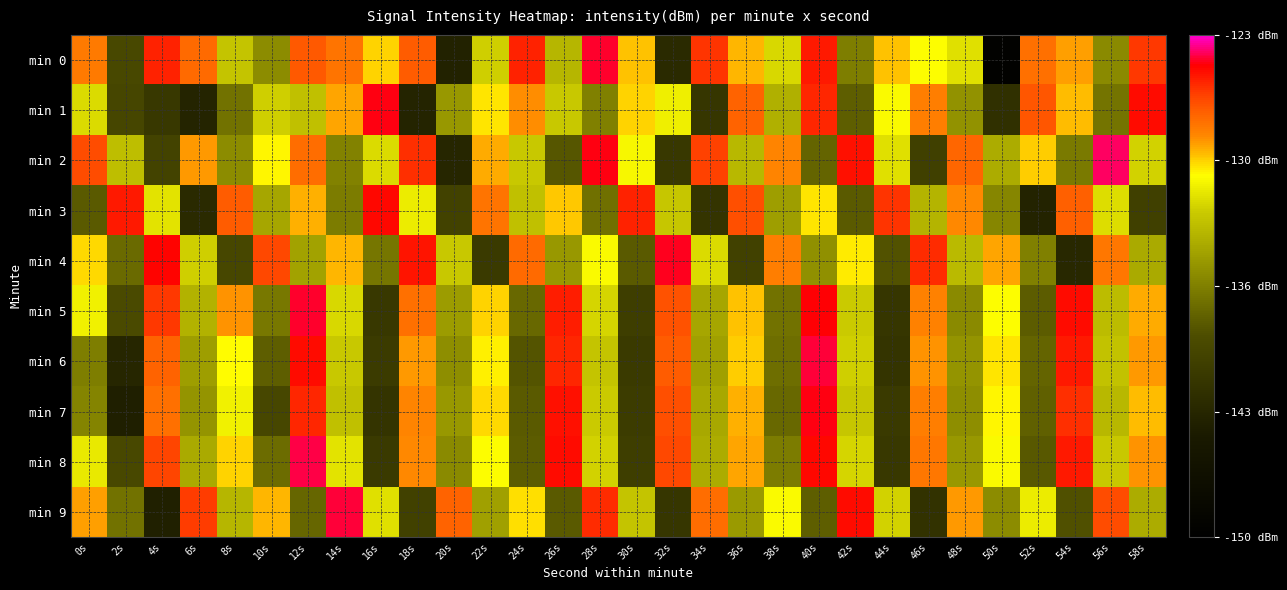

What is the total value across all series at 44s?

-1354.9